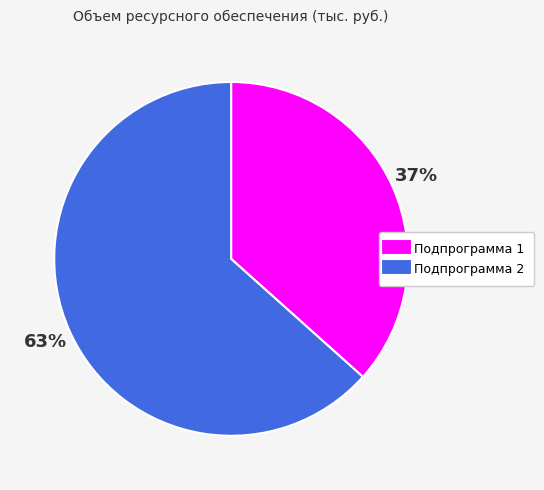

What is the smallest slice in the pie chart?

Подпрограмма 1